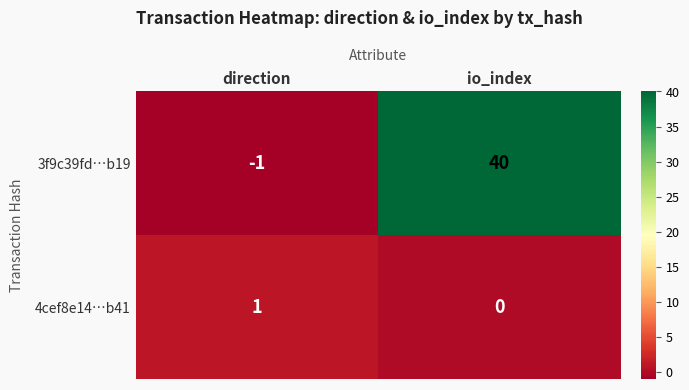

What is the total value across all series at io_index?

40